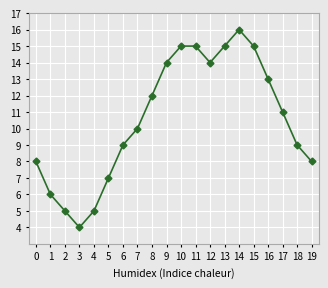

What is the change in value from 3 to 4?

+1